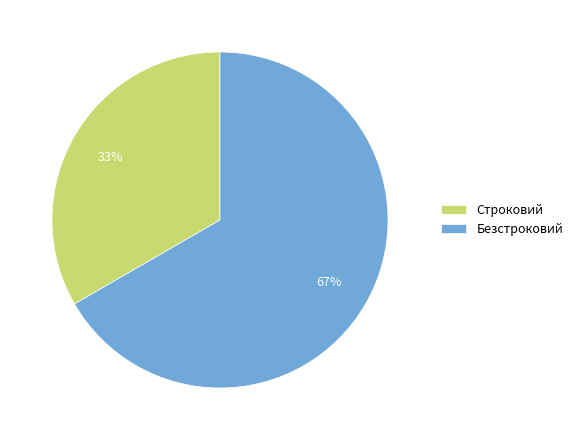

Count the number of slices in the pie.

2